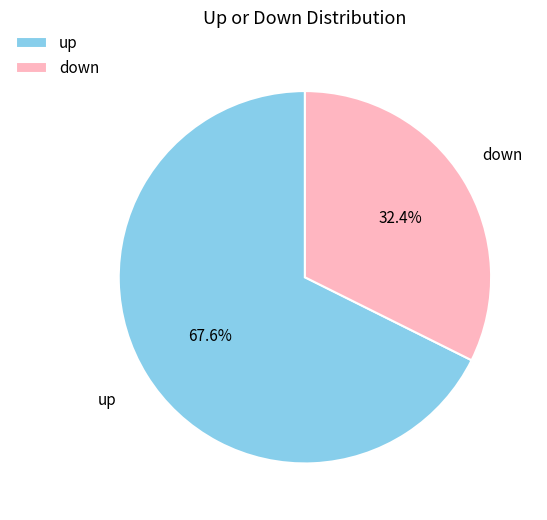

Which has a higher value, down or up?

up